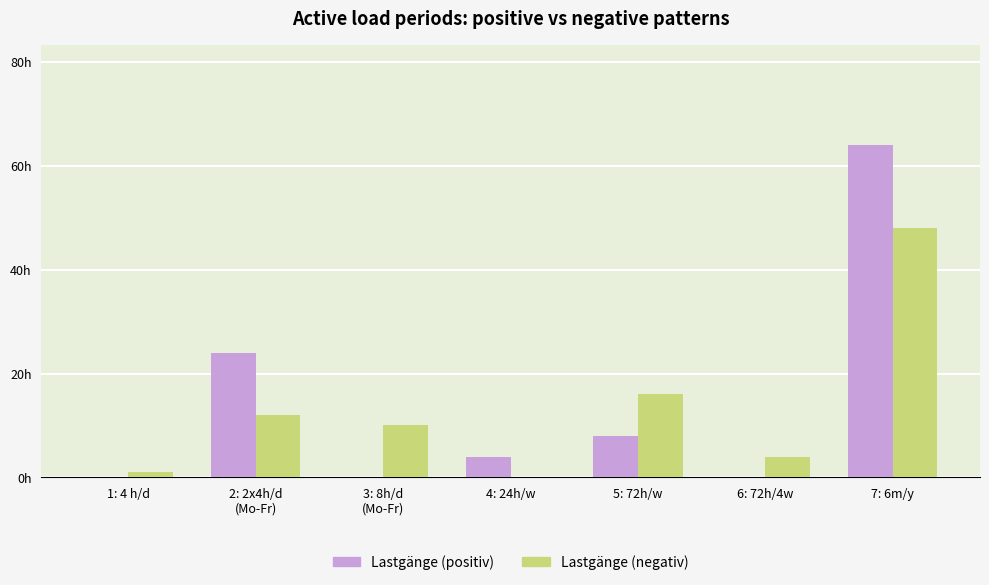

Reading left to right, extract all data points from this chart.

Lastgänge (positiv): 0	24	0	4	8	0	64
Lastgänge (negativ): 1	12	10	0	16	4	48